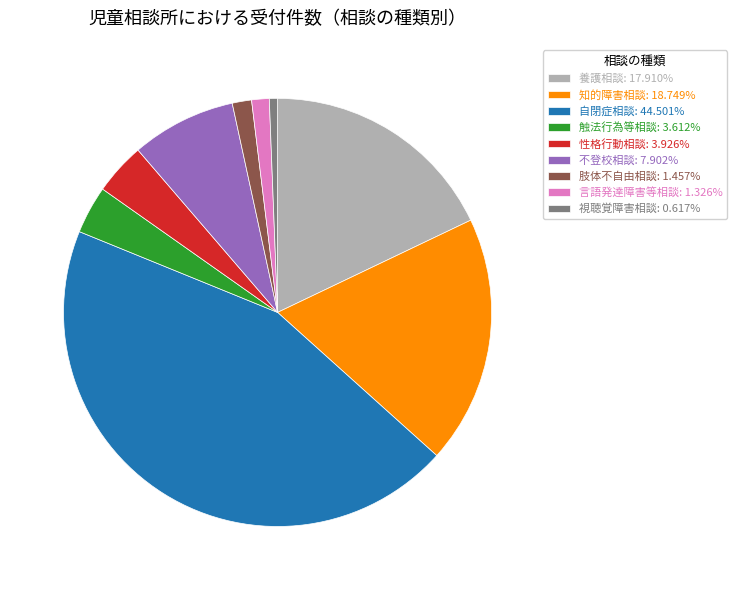

What is the ratio of the value at 不登校相談: 7.902% to the value at 言語発達障害等相談: 1.326%?

6.0